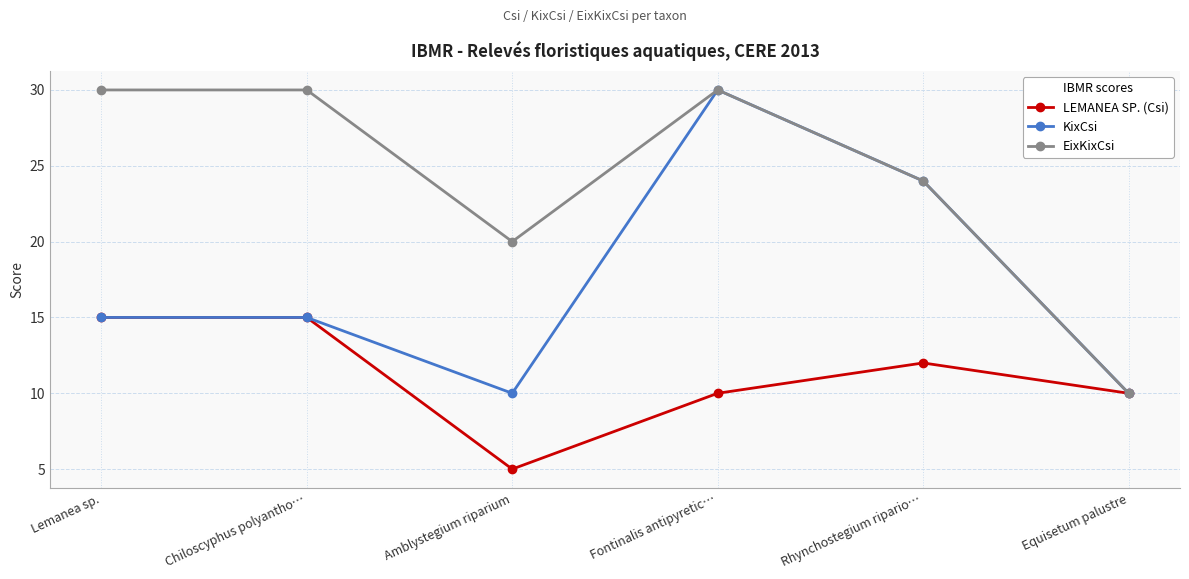

The LEMANEA SP. (Csi) series shows 10 at Fontinalis antipyretic…. True or false?

True